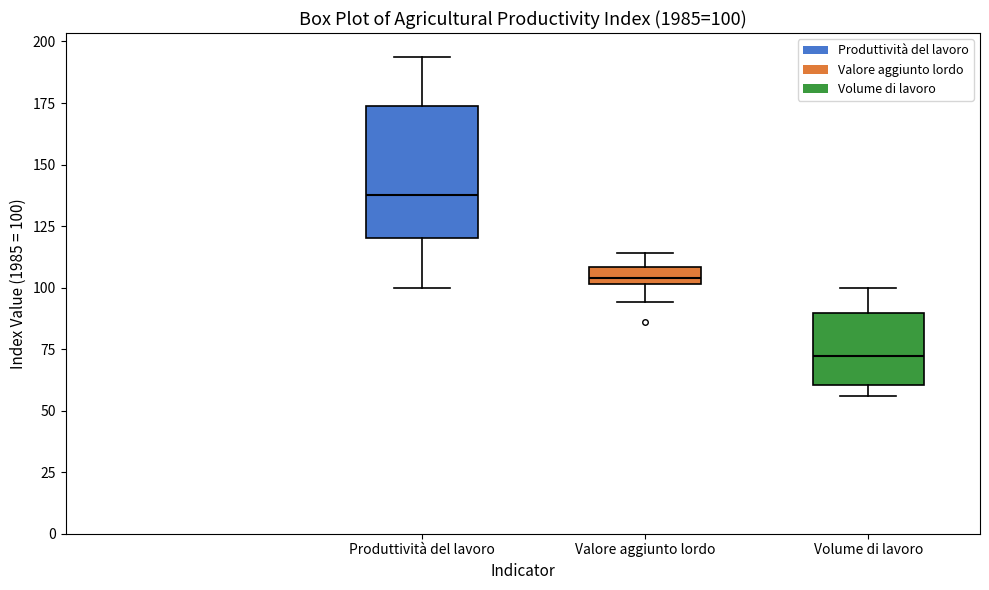

Which box is the tallest, from its lower edge to its upper edge?

Produttività del lavoro